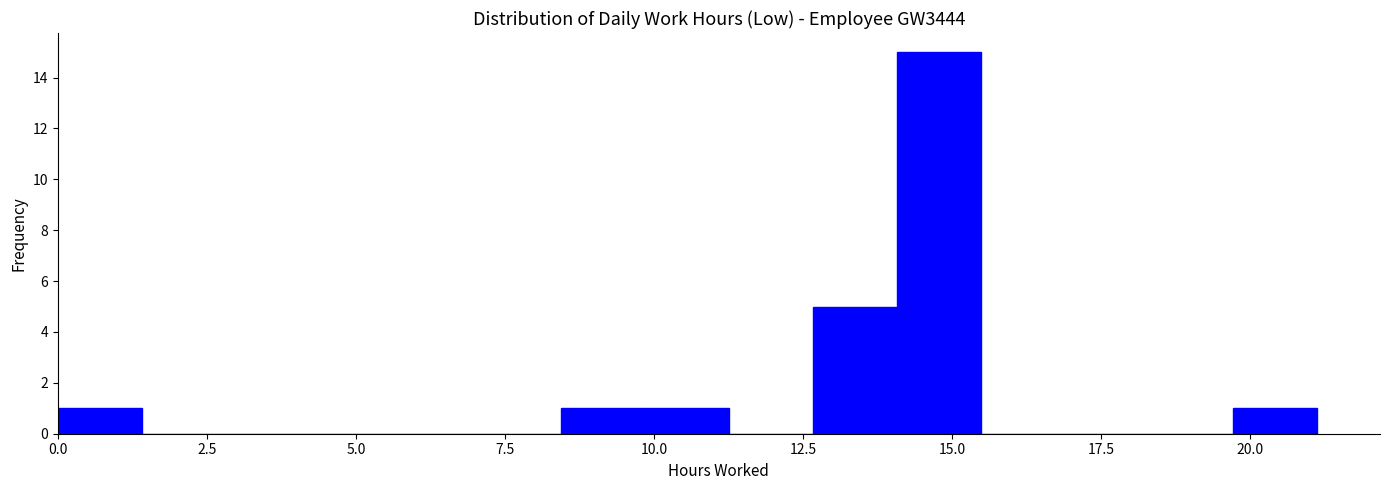

Around what value on the x-axis is the tallest bar? Give the approximate position of its centre, as read against the axis.

15.0